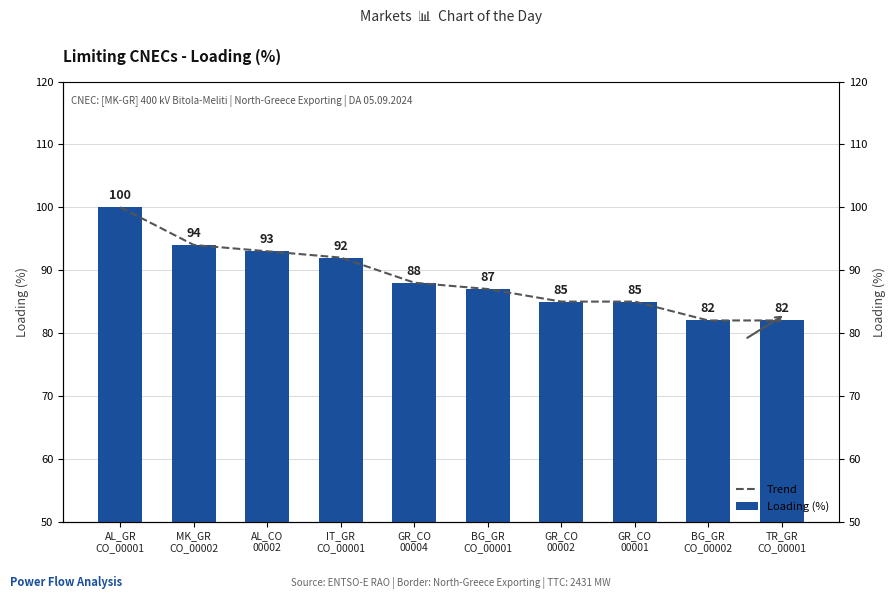

What is the change in value from IT_GR CO_00001 to BG_GR CO_00002?

-10